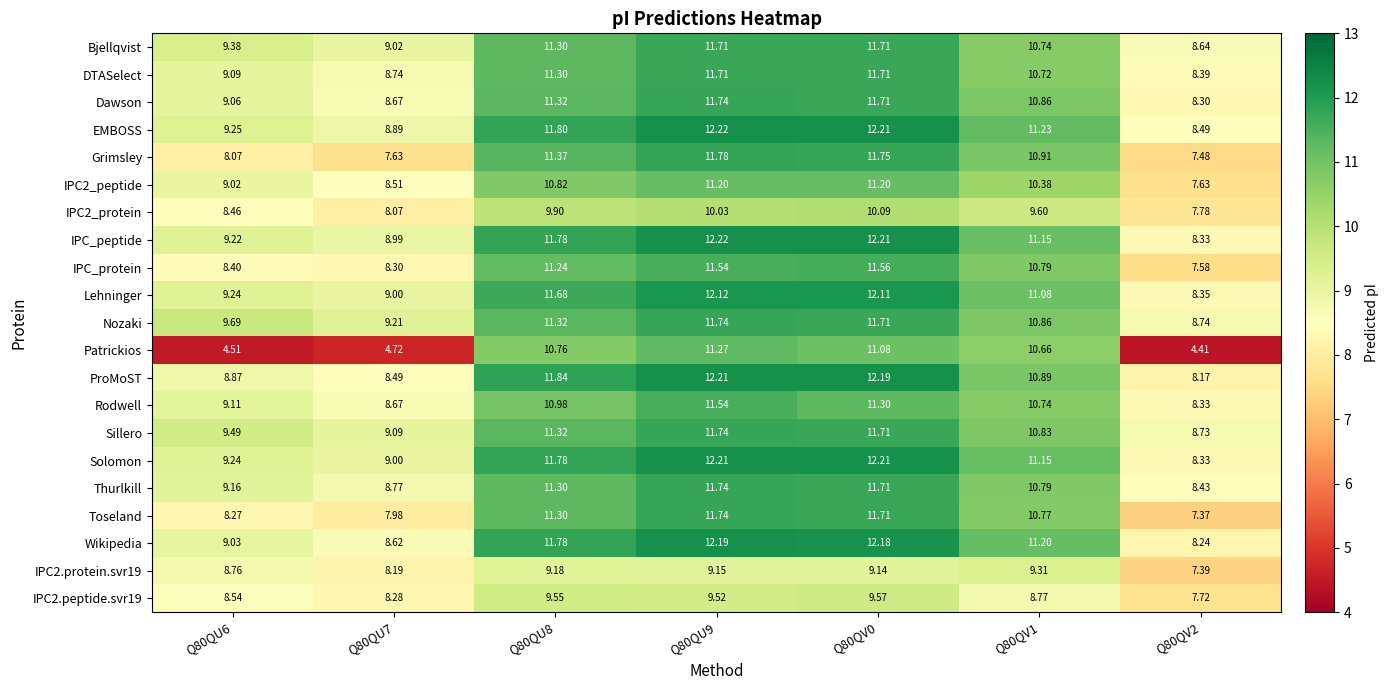

Which series has the widest spread of values?

Patrickios